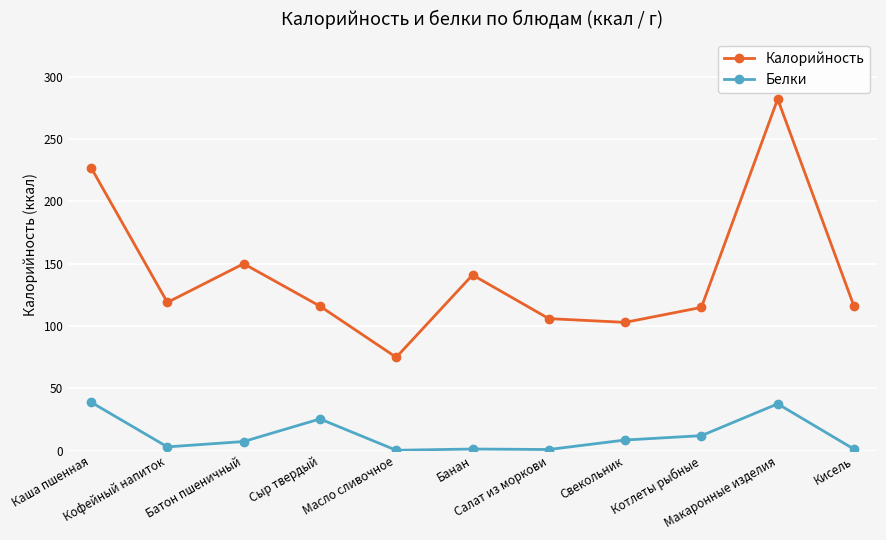

At Банан, list the series in order from largest to smallest.

Калорийность, Белки